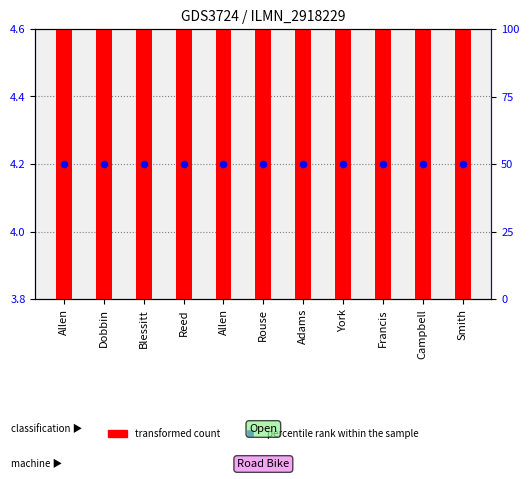

Is the value of transformed count at Campbell greater than the value of percentile rank within the sample at Francis?

No